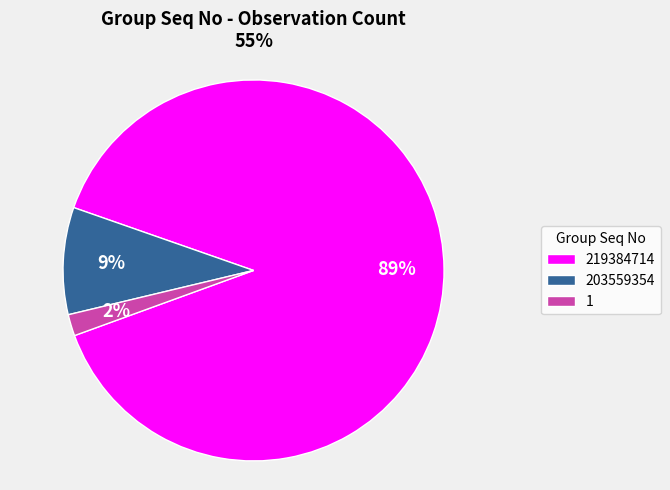

To the nearest percent, what percentage of the pie is 219384714?

89%